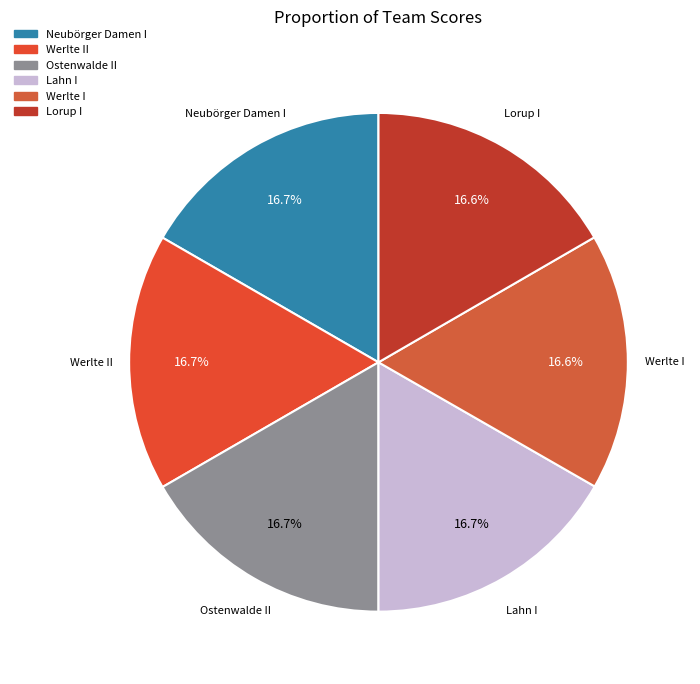

What is the largest slice in the pie chart?

Lahn I